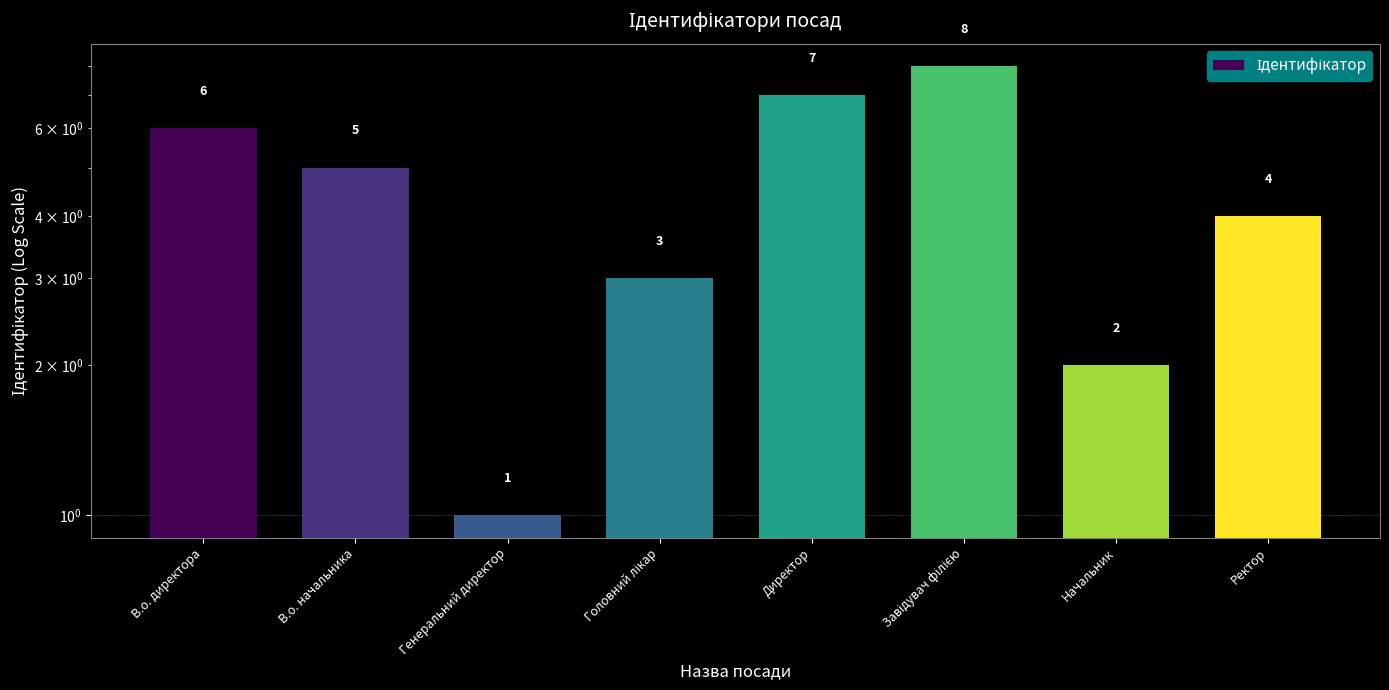

Does the chart contain stacked bars?

No